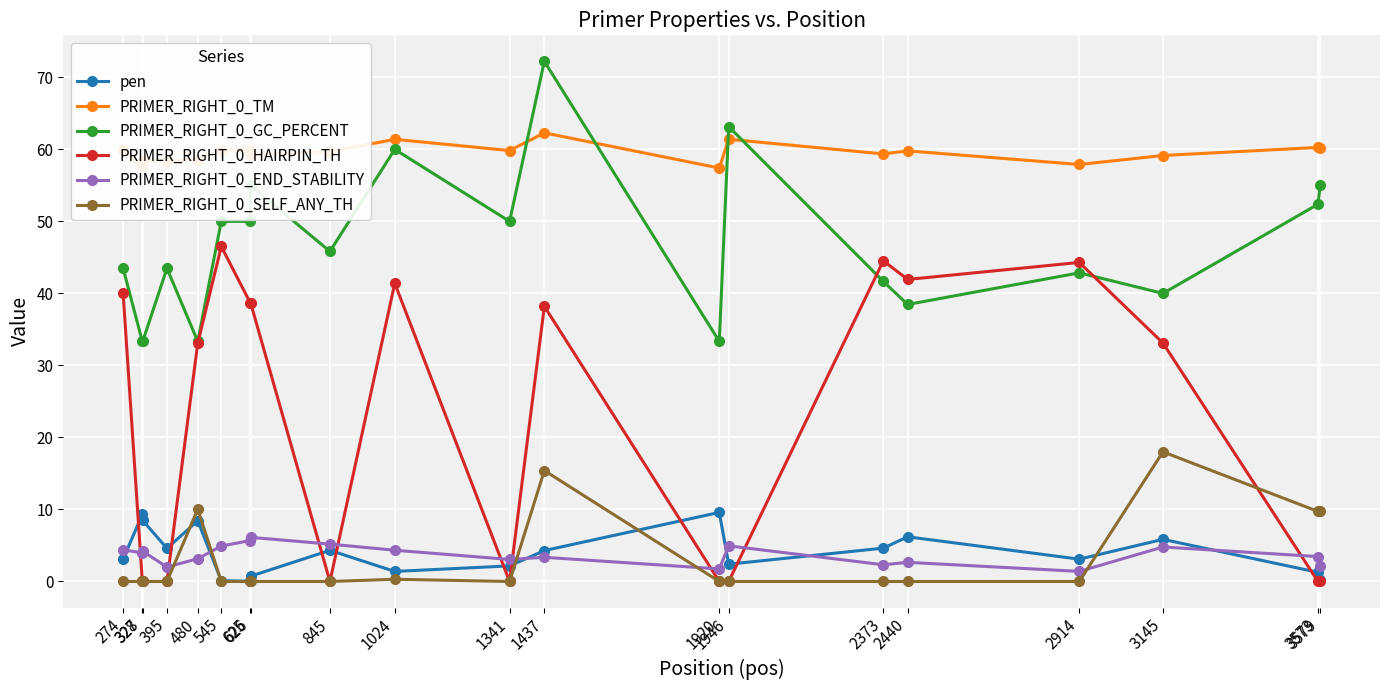

What is the value of the PRIMER_RIGHT_0_GC_PERCENT point at the 12th from the left?

72.2